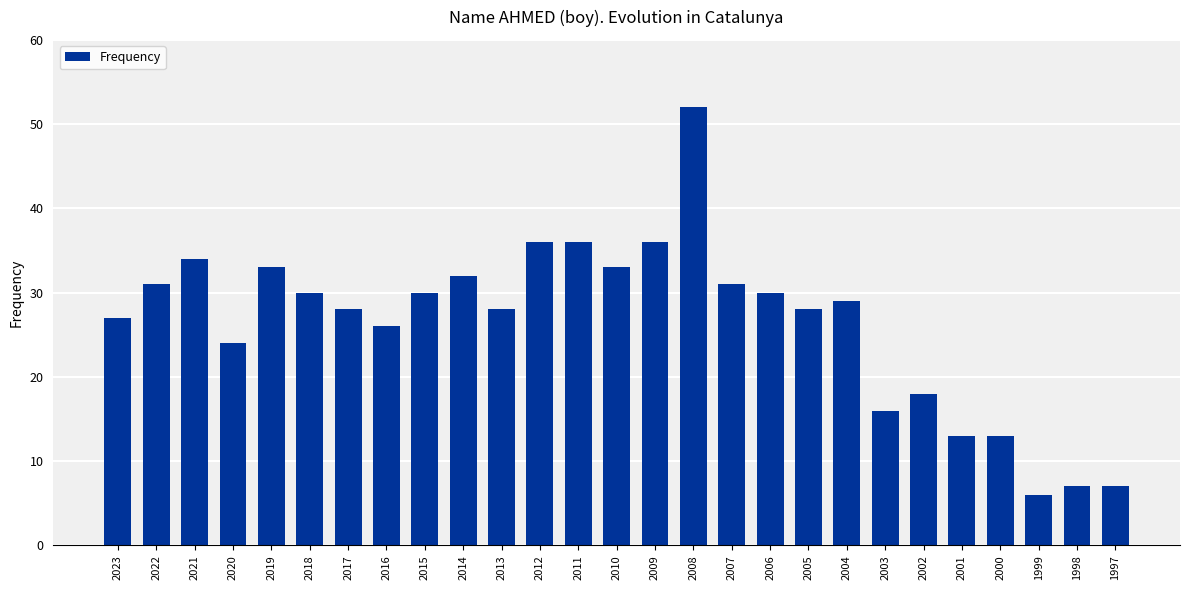

Reading left to right, what are all the values shown in this chart?

27	31	34	24	33	30	28	26	30	32	28	36	36	33	36	52	31	30	28	29	16	18	13	13	6	7	7